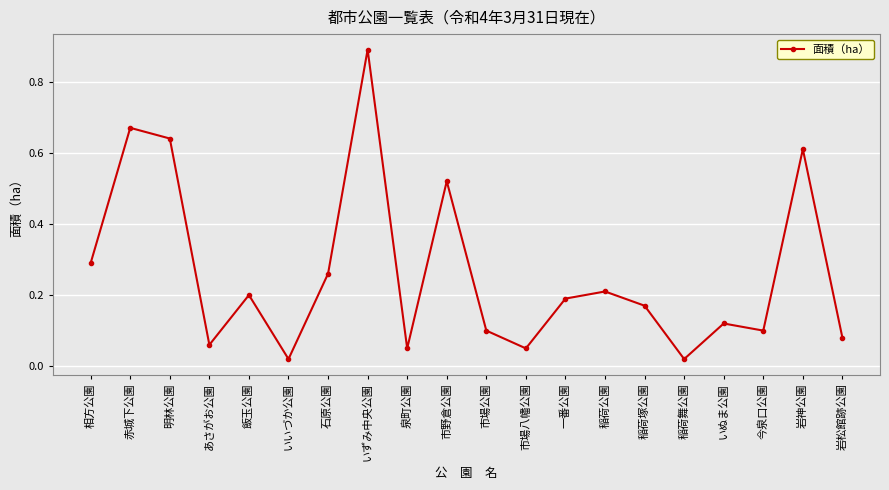

How many series are shown in this chart?

1